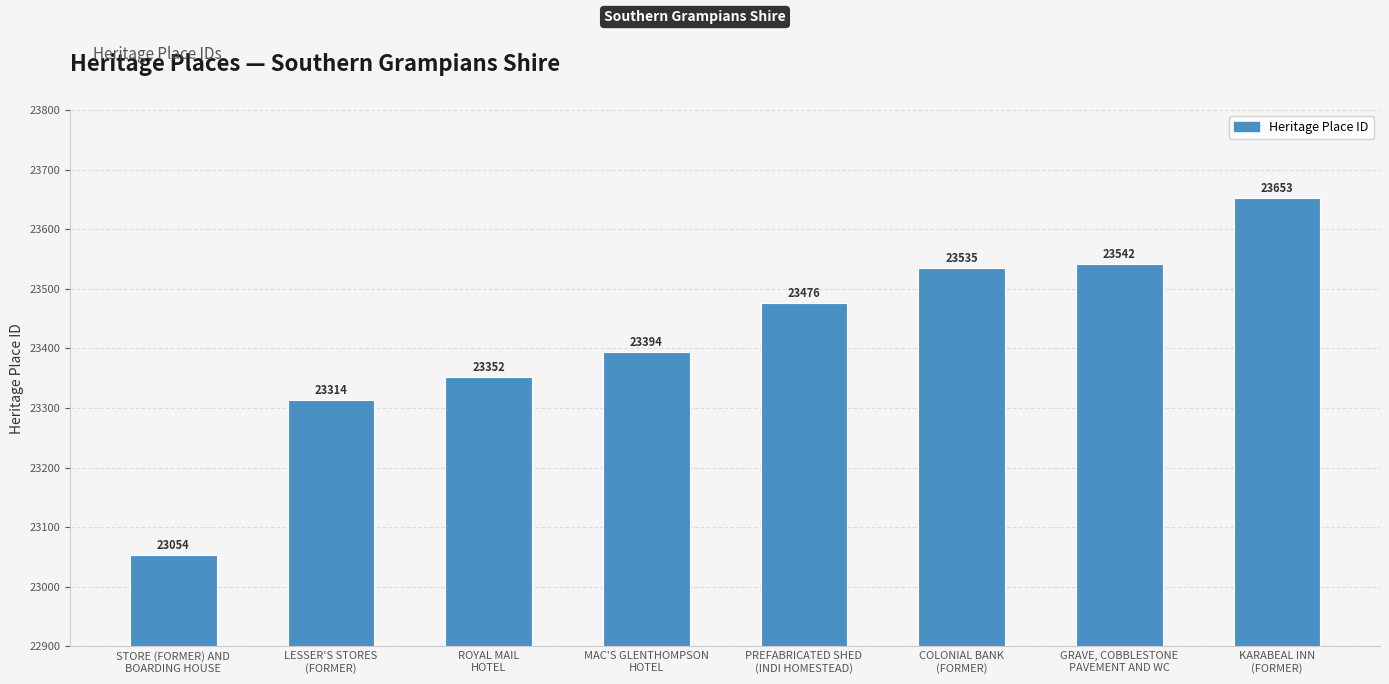

How many data points does each series have?

8